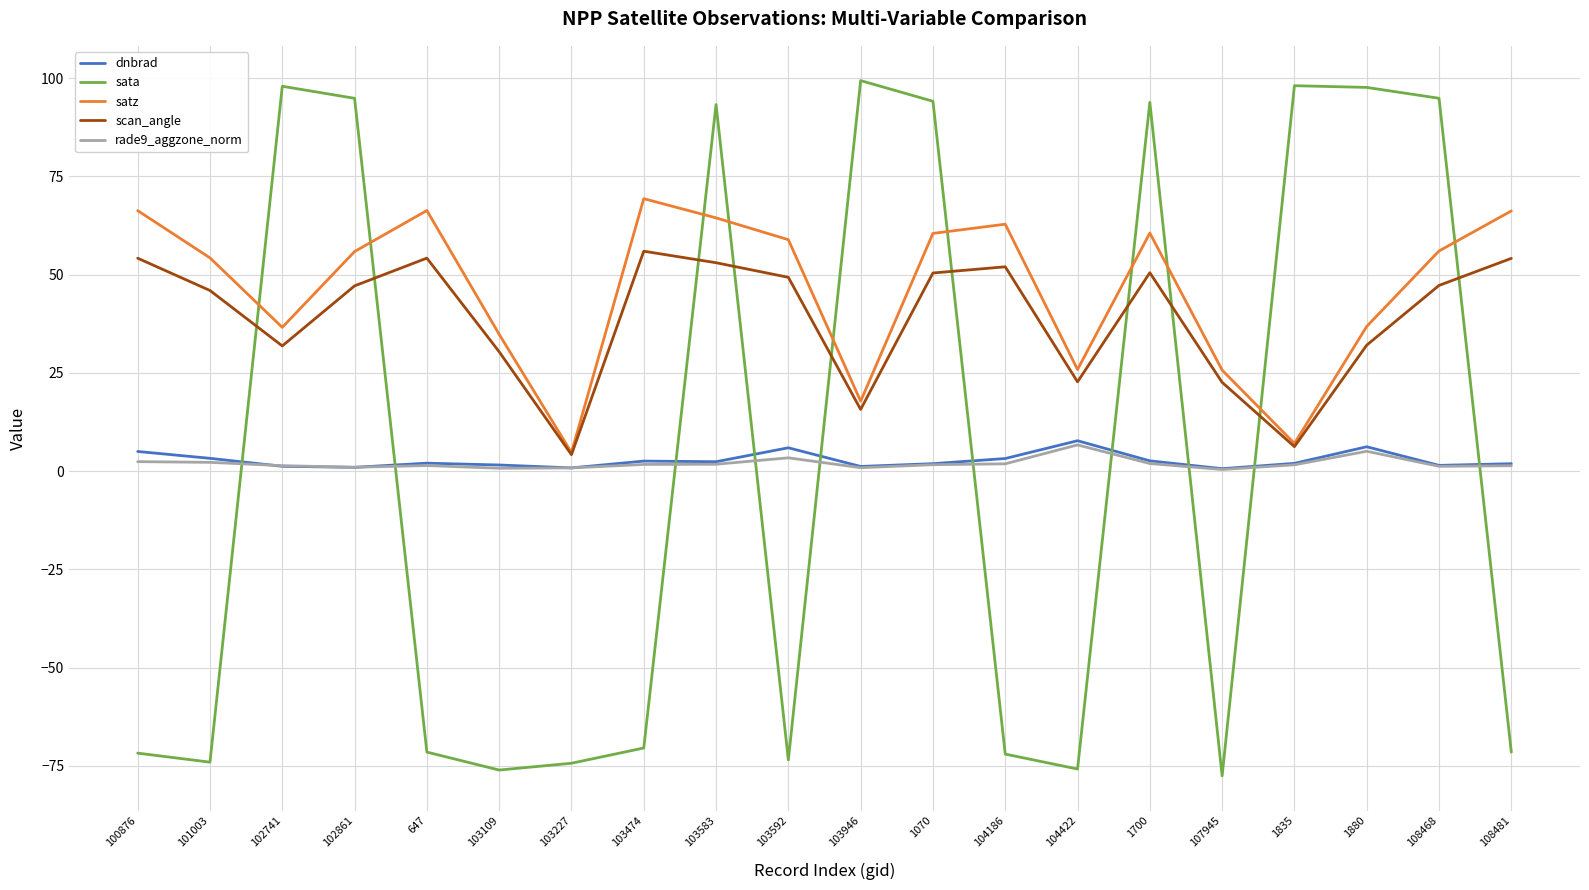

Which series has the widest spread of values?

sata